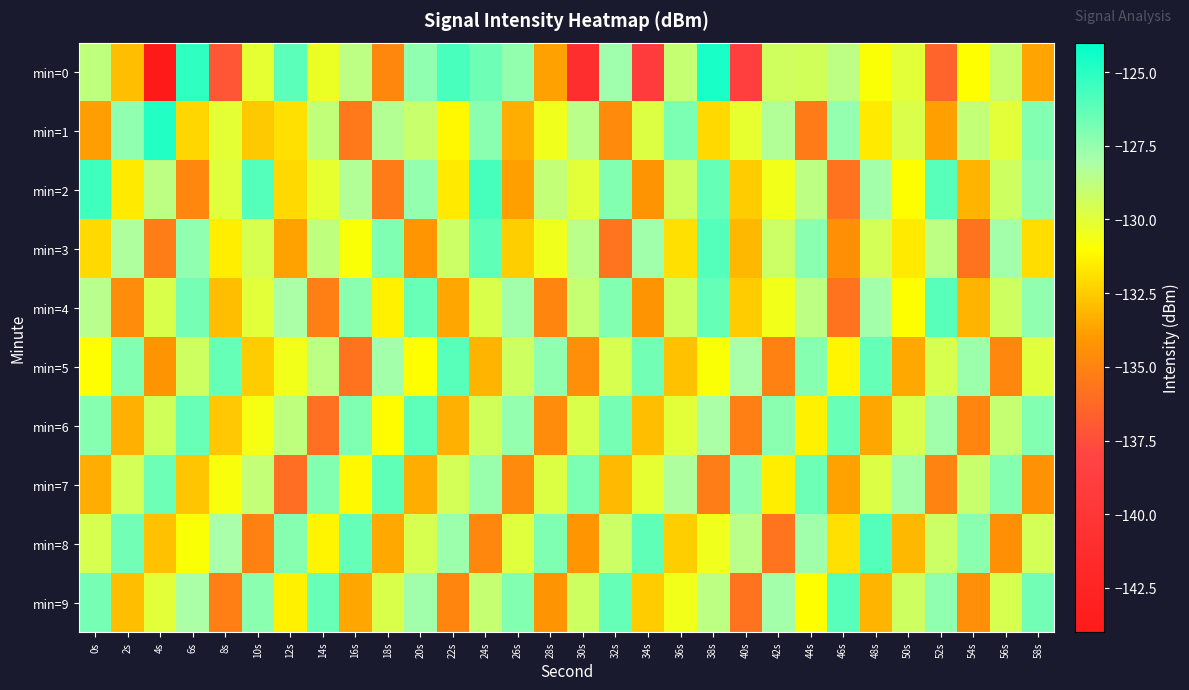

What is the spread (max minus min) of values at 20s?

7.9